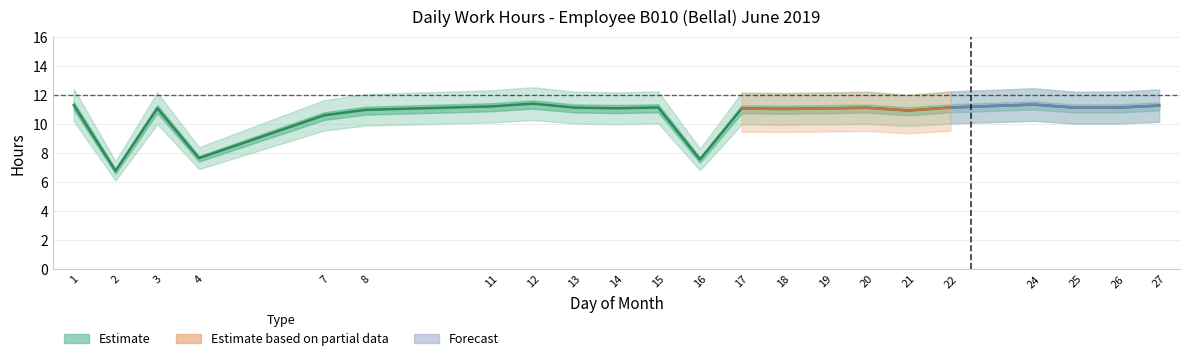

Is it true that the value at 14 is 11.1?

True